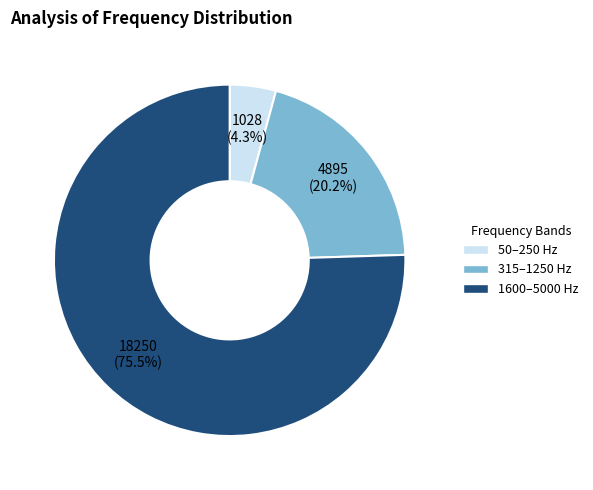

Is there any slice that represents more than half of the pie?

Yes